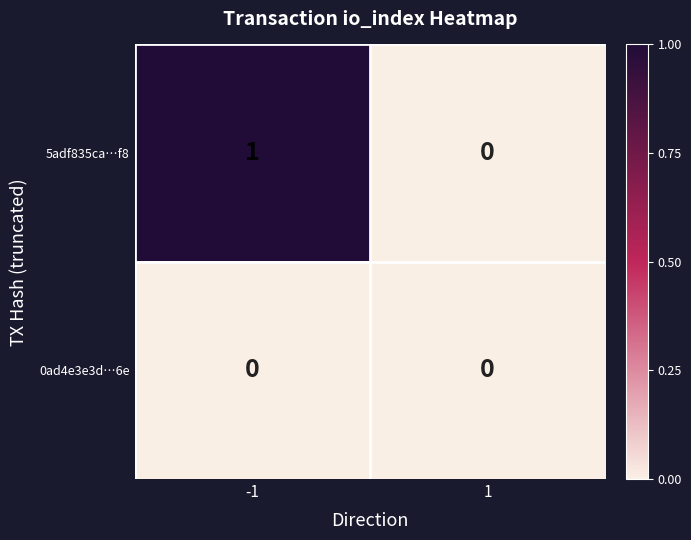

Rank the series at -1 from lowest to highest value.

0ad4e3e3d…6e, 5adf835ca…f8